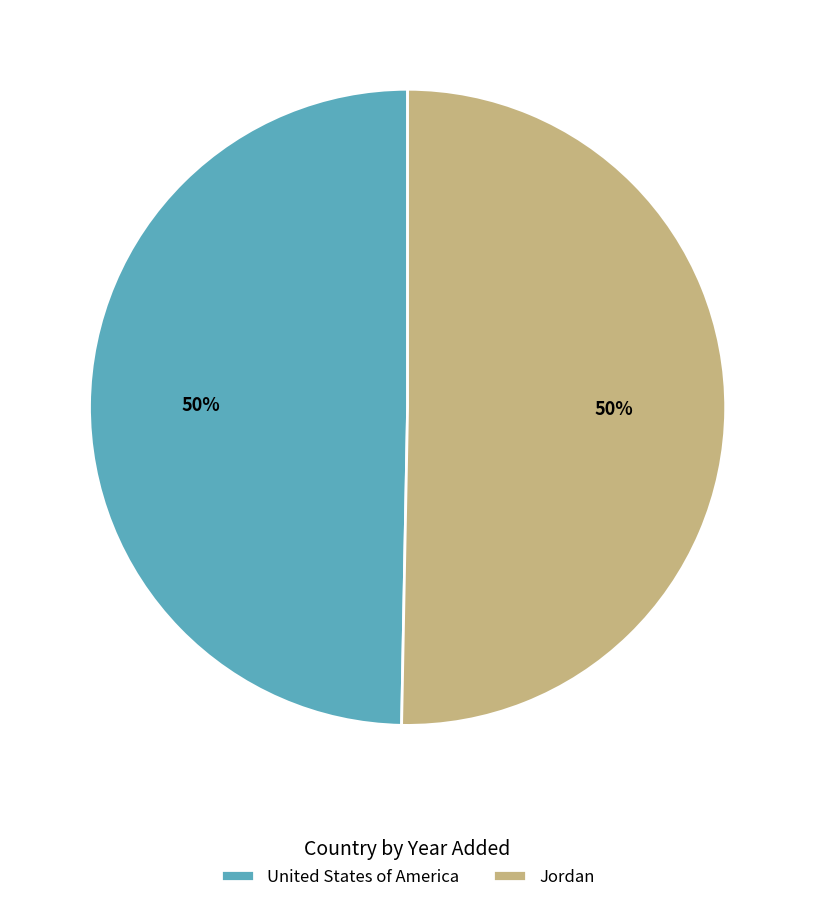

How many segments does this pie chart have?

2